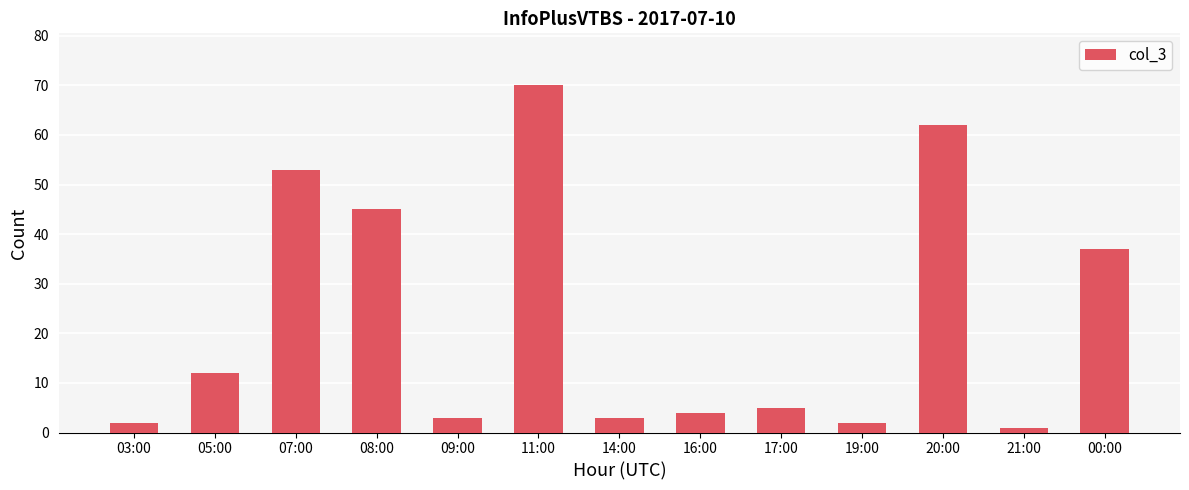

Reading left to right, extract all data points from this chart.

03:00=2	05:00=12	07:00=53	08:00=45	09:00=3	11:00=70	14:00=3	16:00=4	17:00=5	19:00=2	20:00=62	21:00=1	00:00=37